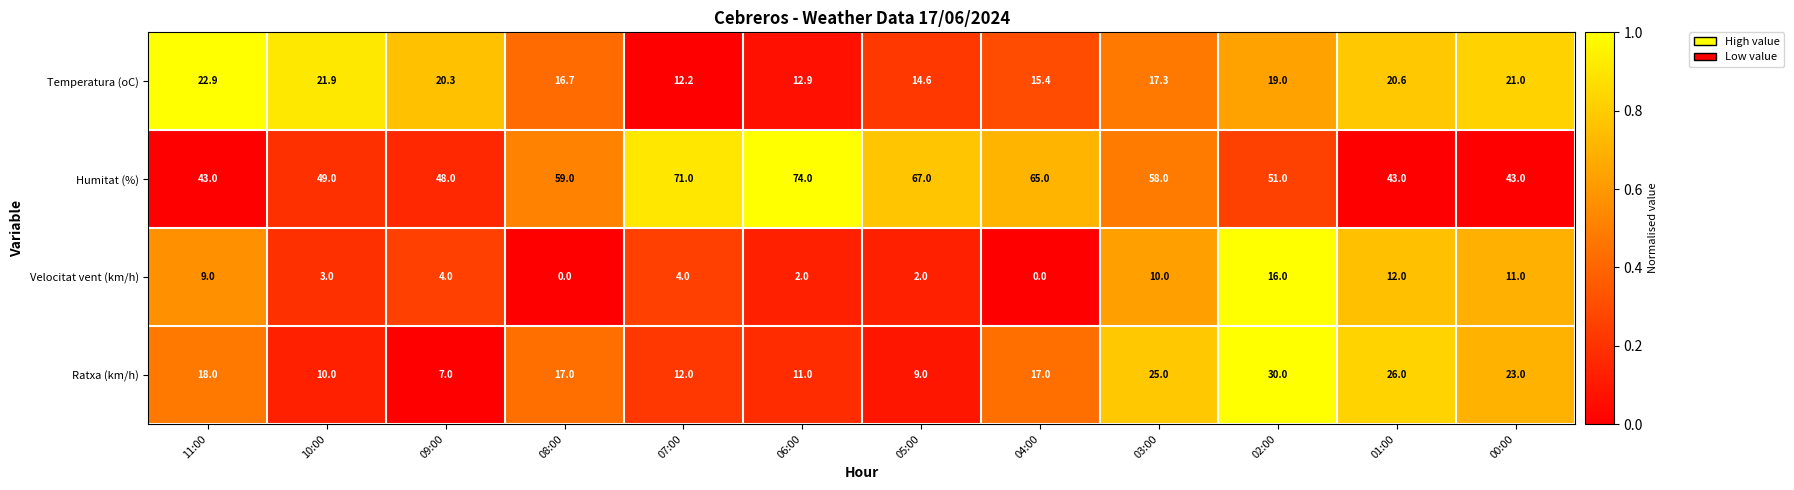

What is the spread (max minus min) of values at 11:00?

34.0